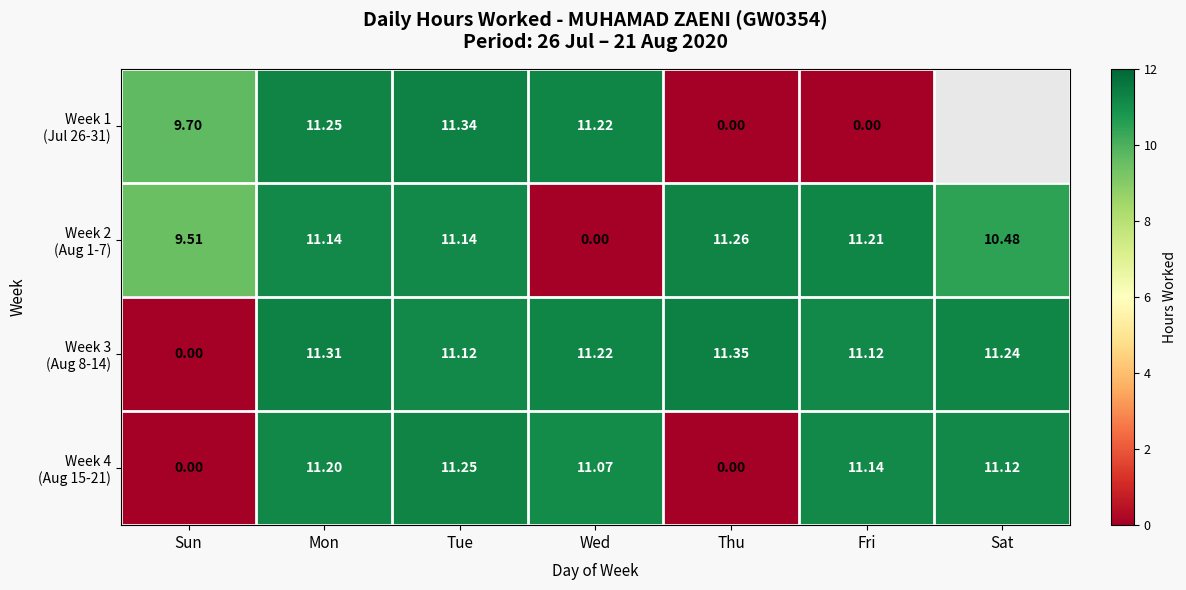

At which label does Week 2 (Aug 1-7) reach its minimum?

Wed